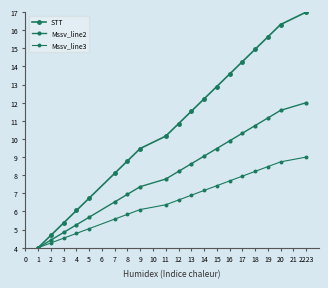

Is this an area chart (filled region under the line)?

No